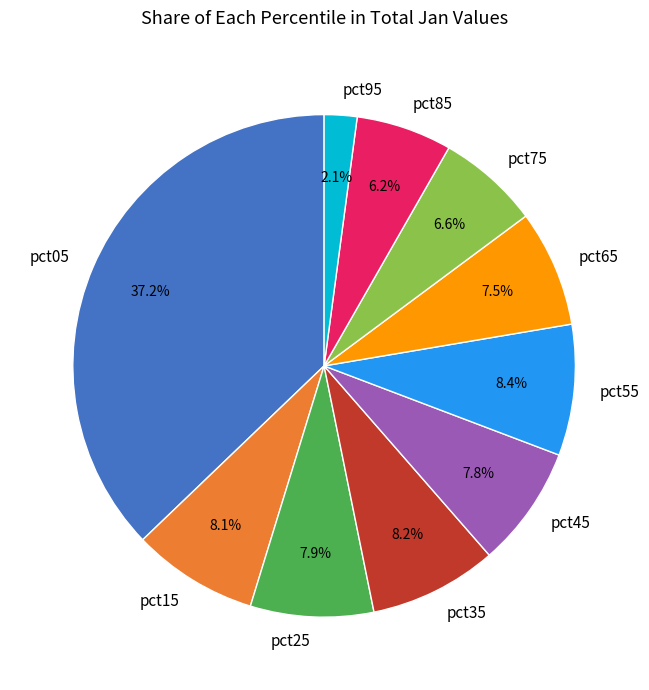

What is the largest slice in the pie chart?

pct05